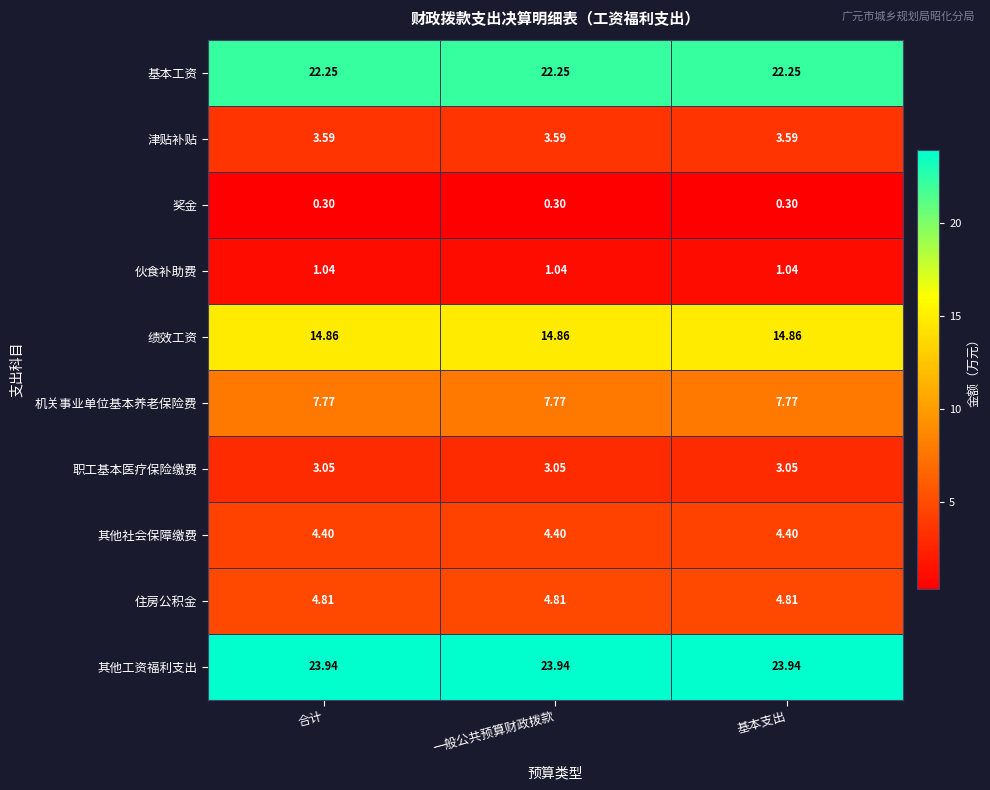

Is the value of 其他工资福利支出 at 基本支出 greater than the value of 津贴补贴 at 一般公共预算财政拨款?

Yes